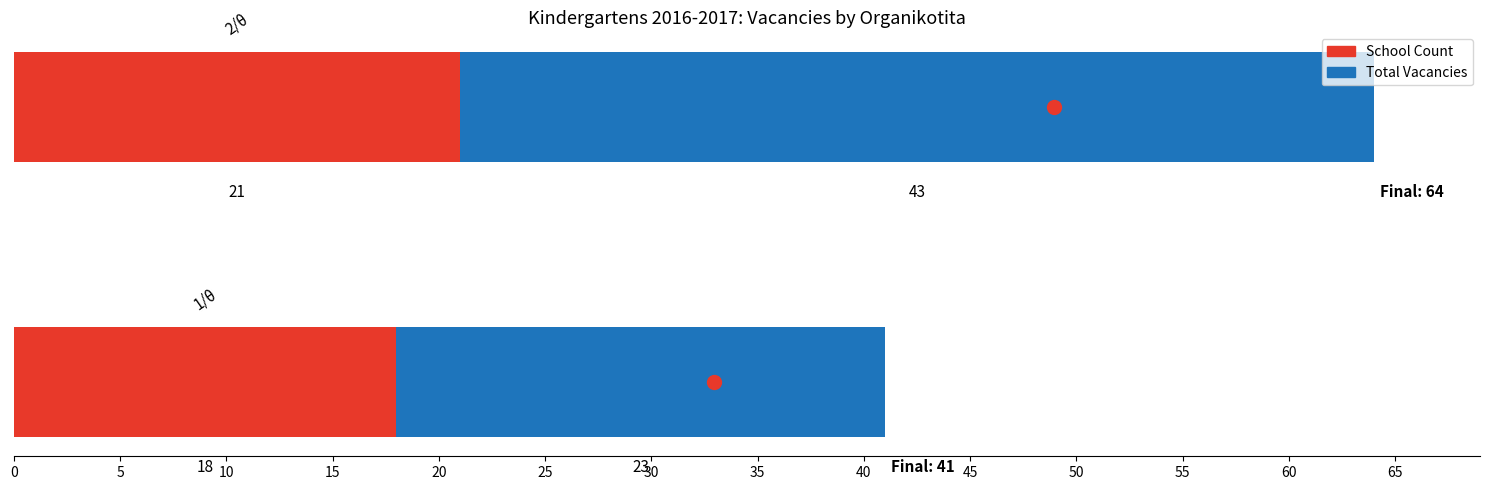

What is the minimum value for School Count?

18